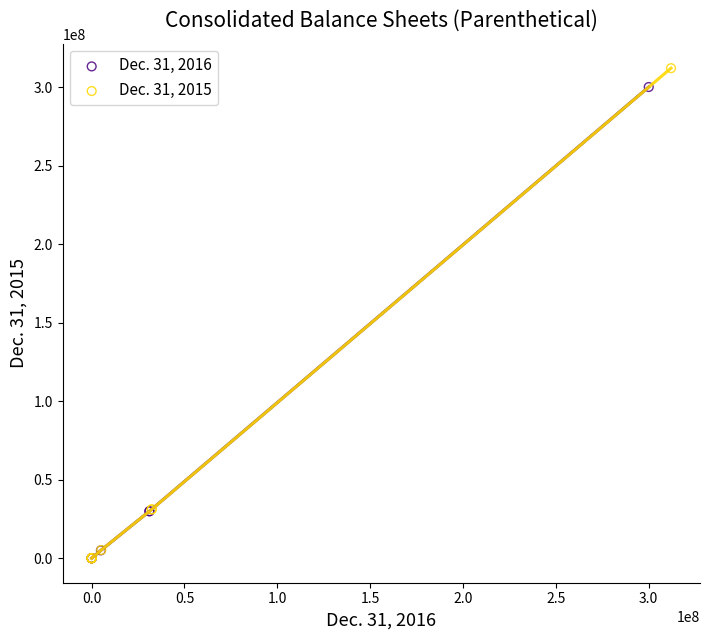

Which series has the widest spread of Y values?

Dec. 31, 2015